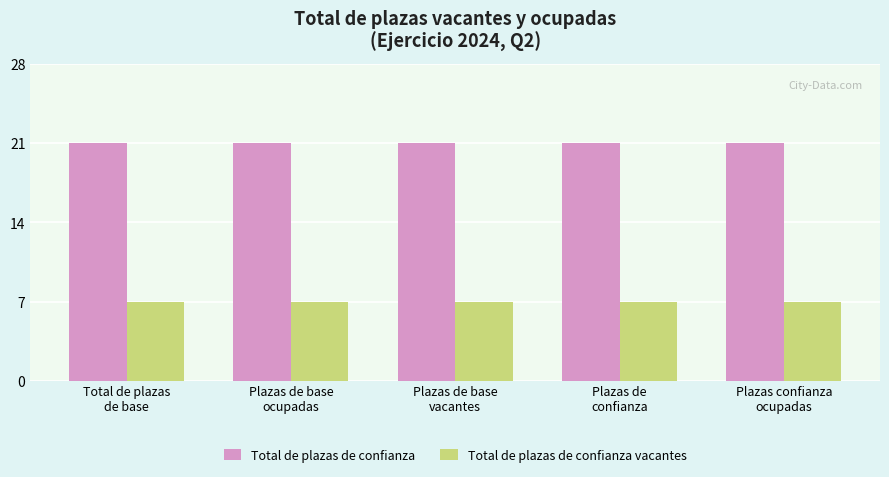

What value does the Total de plazas de confianza series have at Plazas de base
vacantes?

21